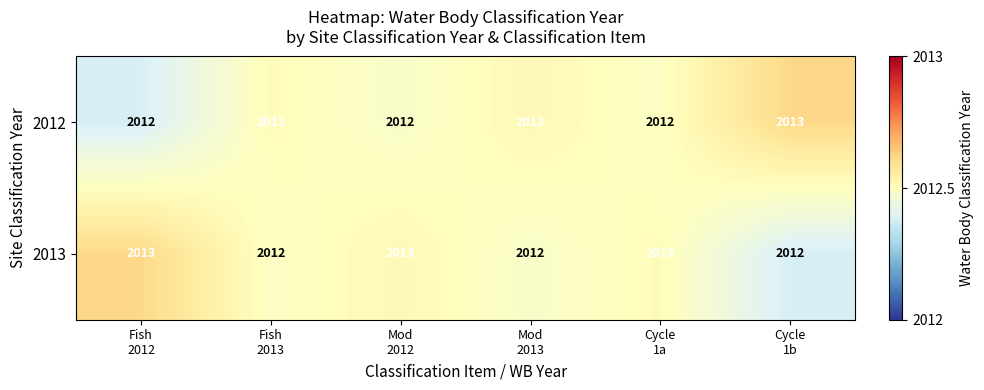

Count the 2012 values in the range 2012 to 2013.

6